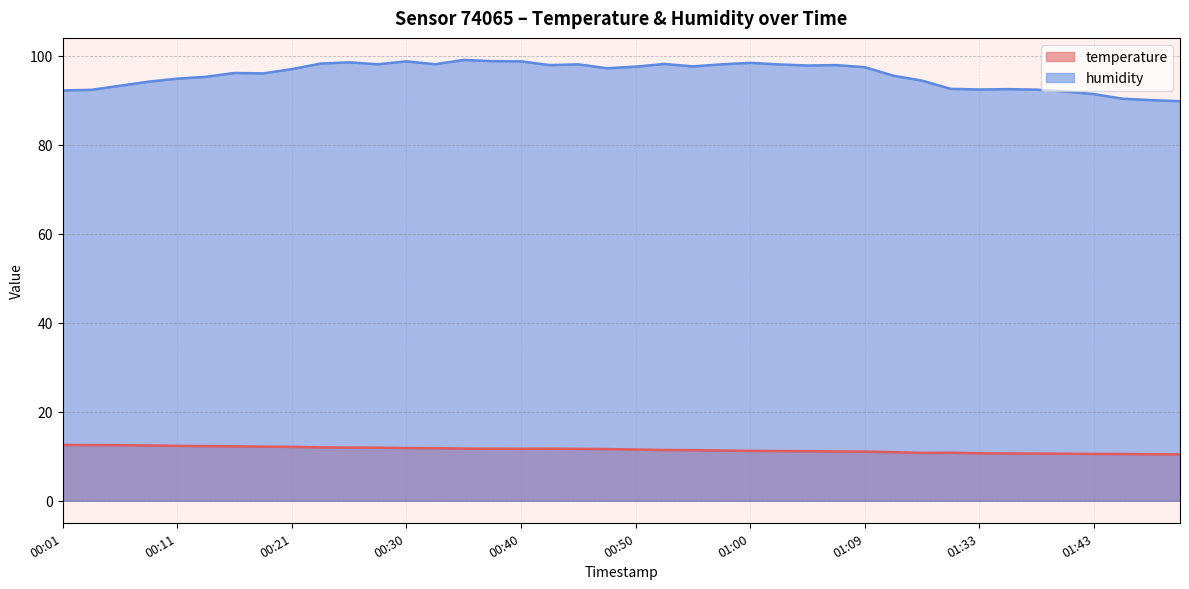

Which category has the lowest value in the humidity series?

01:50